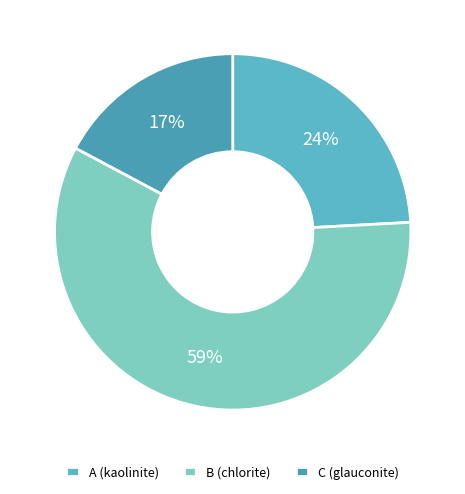

The C (glauconite) slice represents 17% of the pie. True or false?

True